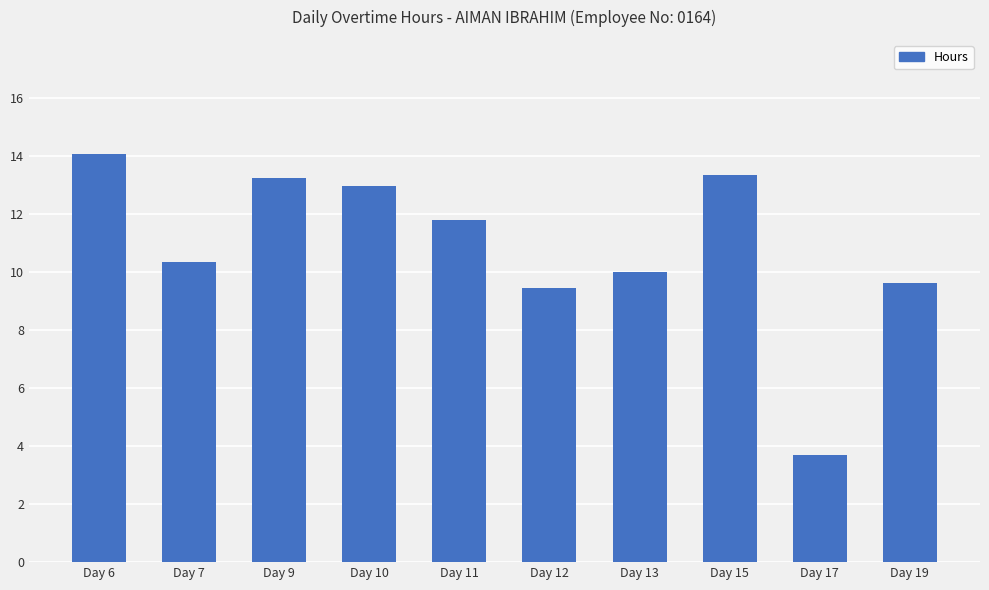

What is the difference between the values at Day 9 and Day 6?

0.8